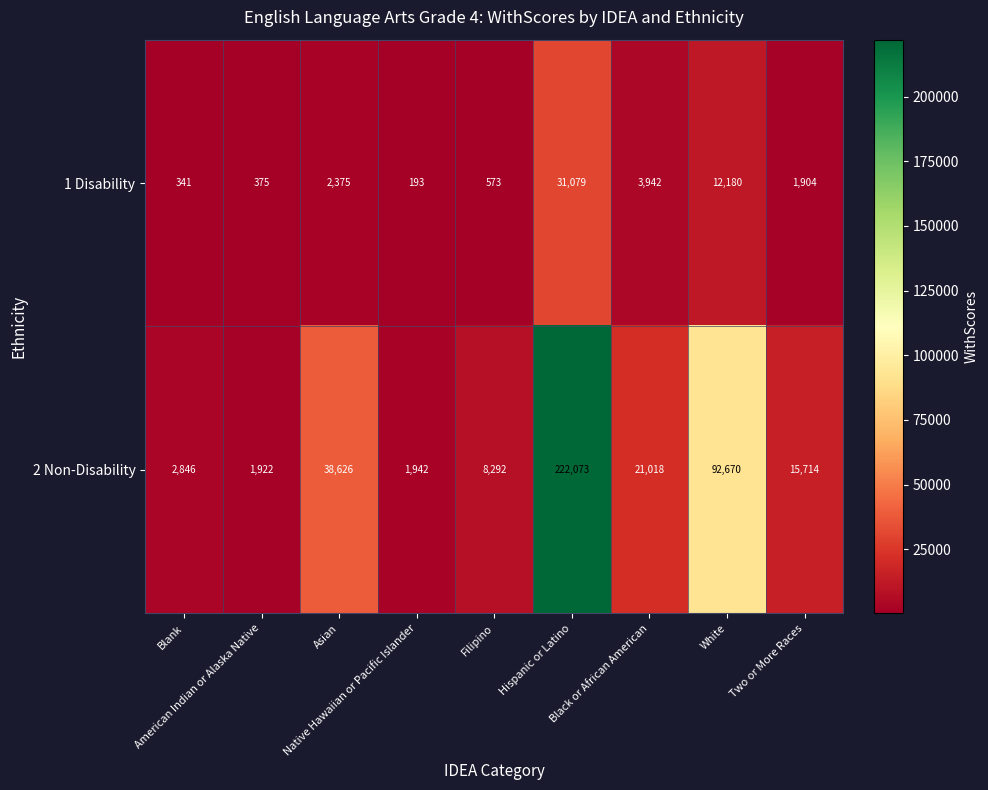

Rank the series at Asian from lowest to highest value.

1 Disability, 2 Non-Disability